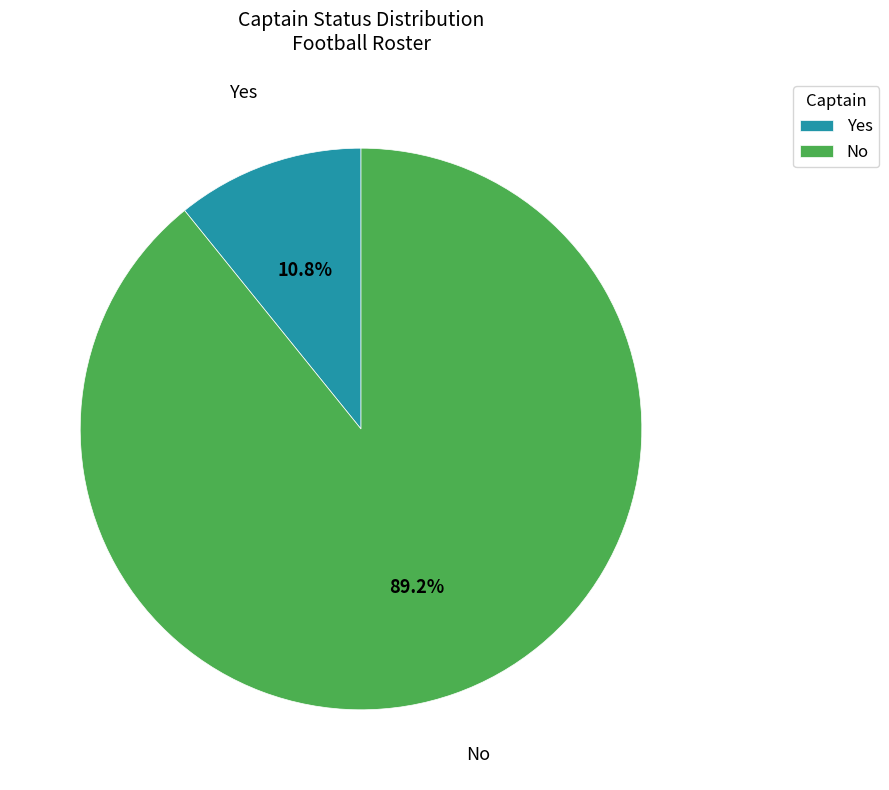

Which has a higher value, No or Yes?

No